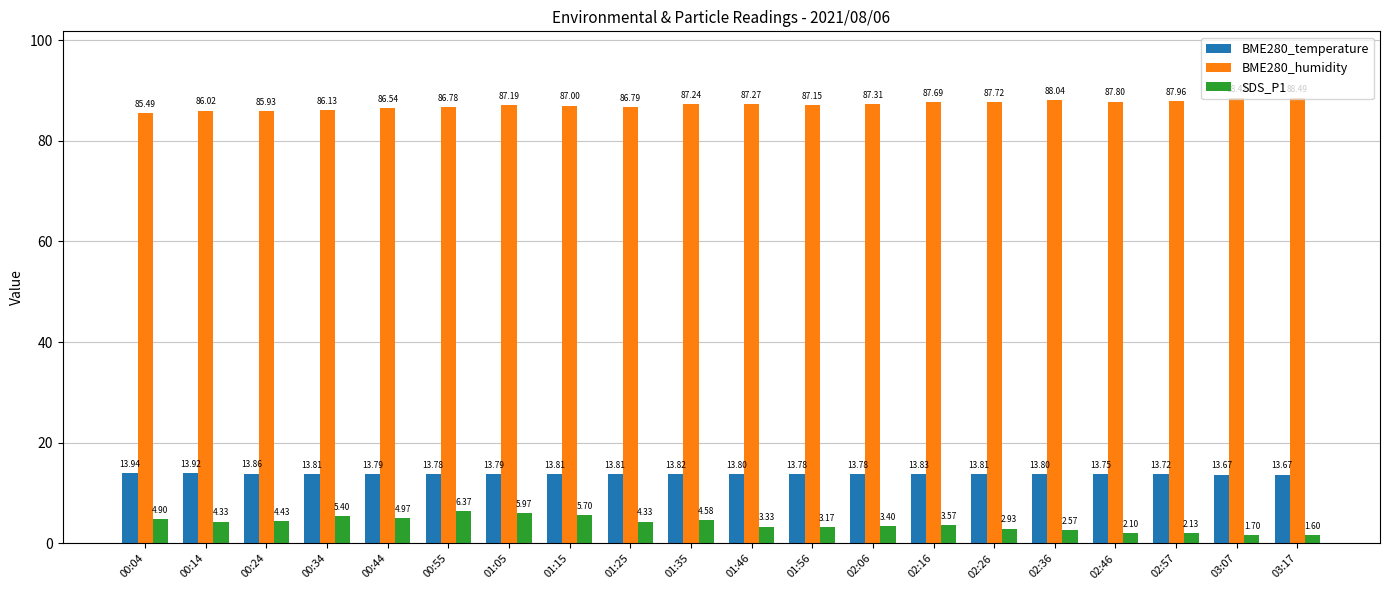

At which category does the chart reach its minimum across all series?

03:17